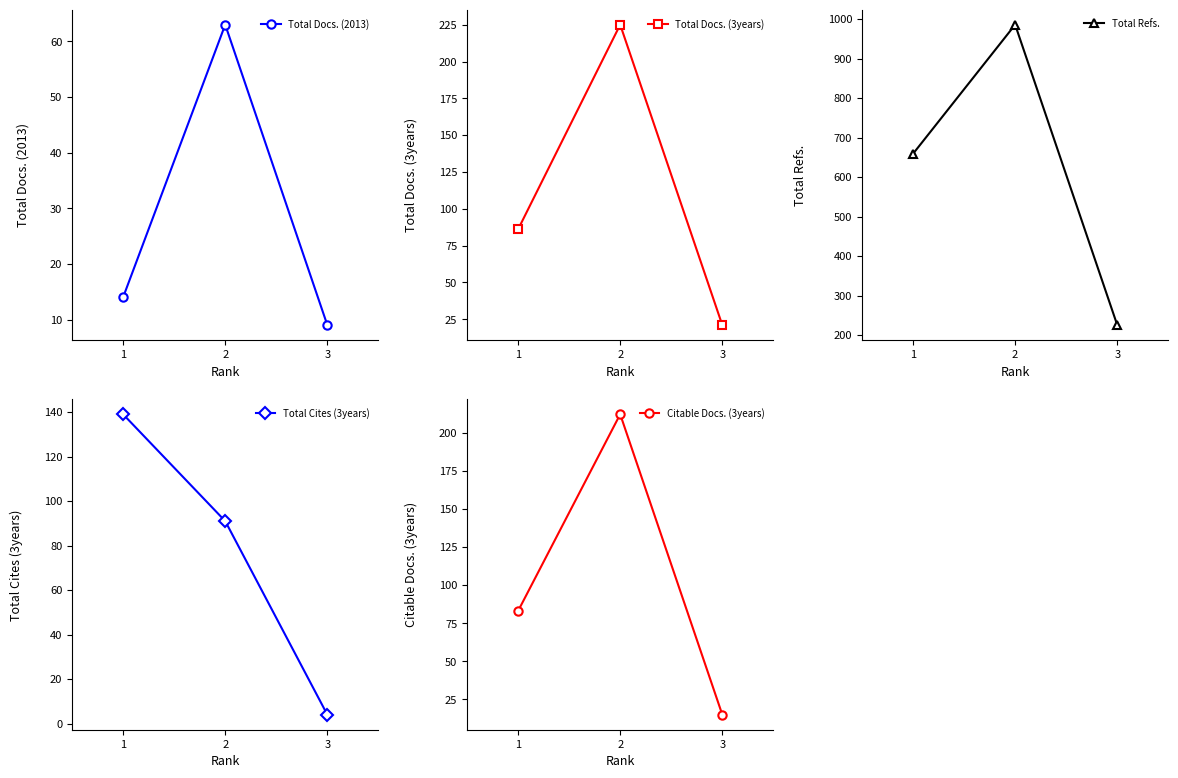

True or false: Total Cites (3years) has a value of 53 at 1.

False